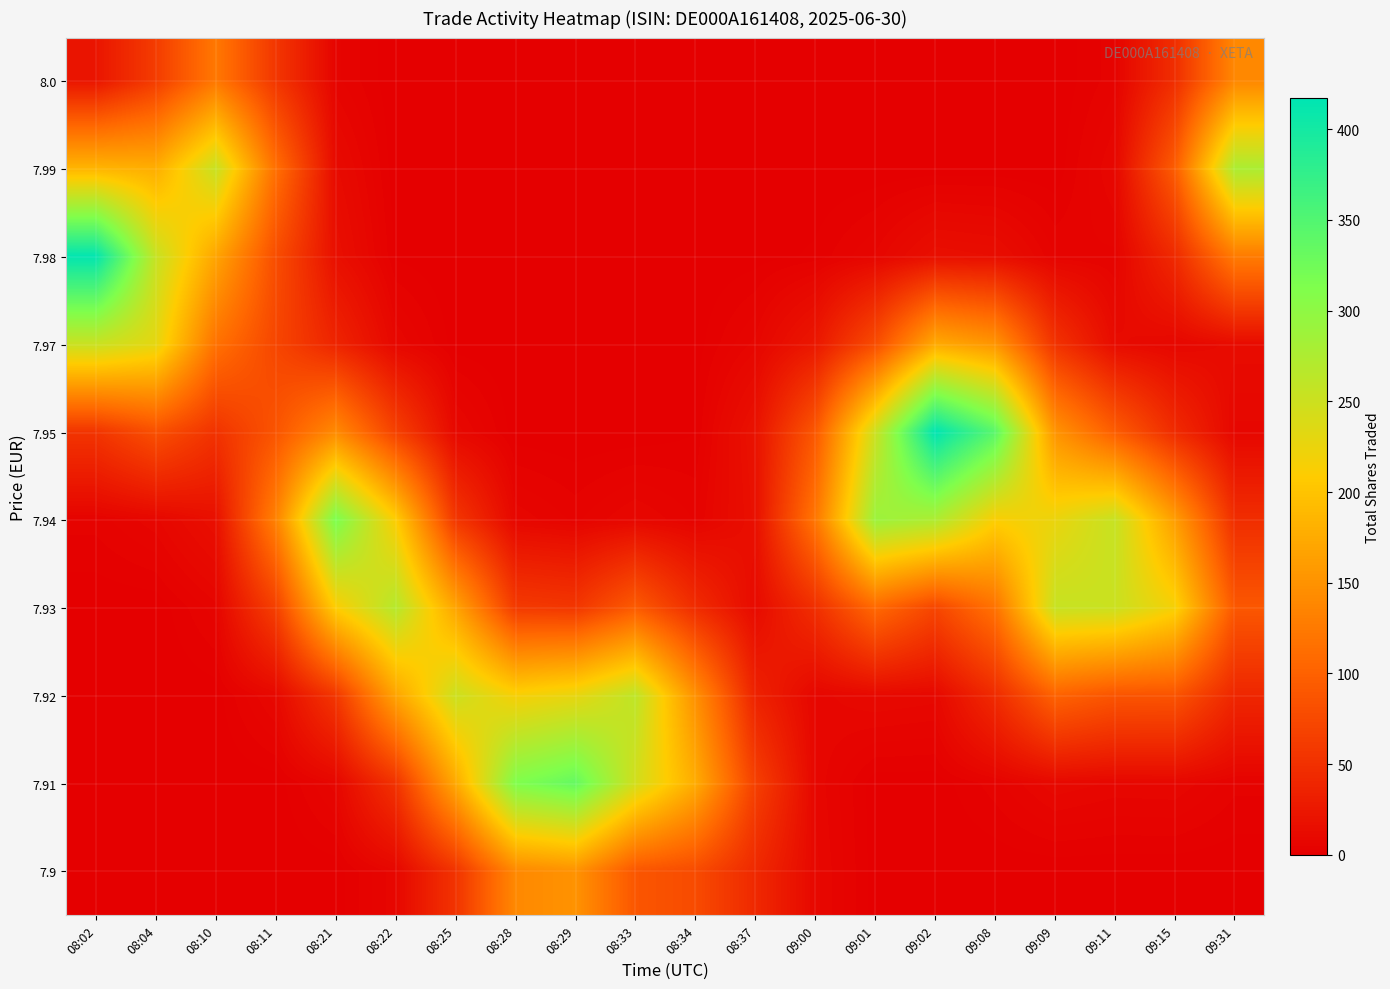

Reading right to left, list all the values displayed in this chart.

8.0: 09:31=139.0	09:15=47.8	09:11=4.3	09:09=0.1	09:08=0.0	09:02=0.0	09:01=0.0	09:00=0.0	08:37=0.0	08:34=0.0	08:33=0.0	08:29=0.0	08:28=0.0	08:25=0.0	08:22=0.1	08:21=5.4	08:11=56.2	08:10=123.1	08:04=62.0	08:02=22.2
7.99: 09:31=277.2	09:15=95.4	09:11=8.5	09:09=0.3	09:08=0.3	09:02=0.3	09:01=0.1	09:00=0.0	08:37=0.0	08:34=0.0	08:33=0.0	08:29=0.0	08:28=0.0	08:25=0.0	08:22=0.3	08:21=11.8	08:11=114.7	08:10=254.0	08:04=177.8	08:02=184.9
7.98: 09:31=126.8	09:15=43.7	09:11=4.5	09:09=4.8	09:08=14.6	09:02=16.4	09:01=6.8	09:00=2.0	08:37=0.6	08:34=0.1	08:33=0.0	08:29=0.0	08:28=0.0	08:25=0.0	08:22=1.3	08:21=16.6	08:11=79.6	08:10=169.0	08:04=255.5	08:02=414.7
7.97: 09:31=12.6	09:15=7.9	09:11=12.3	09:09=52.3	09:08=152.6	09:02=174.0	09:01=78.0	09:00=24.4	08:37=7.1	08:34=0.6	08:33=0.0	08:29=0.0	08:28=0.0	08:25=0.7	08:22=8.1	08:21=37.7	08:11=72.0	08:10=116.5	08:04=230.2	08:02=253.2
7.95: 09:31=7.6	09:15=44.2	09:11=95.5	09:09=151.7	09:08=343.6	09:02=417.2	09:01=250.5	09:00=90.0	08:37=19.0	08:34=1.5	08:33=0.2	08:29=0.1	08:28=0.5	08:25=9.3	08:22=67.0	08:21=142.0	08:11=86.7	08:10=52.1	08:04=82.1	08:02=54.1
7.94: 09:31=47.2	09:15=161.4	09:11=255.1	09:09=225.5	09:08=212.4	09:02=275.2	09:01=289.7	09:00=121.3	08:37=16.8	08:34=4.7	08:33=8.5	08:29=4.5	08:28=7.8	08:25=56.4	08:22=210.4	08:21=315.5	08:11=133.3	08:10=16.7	08:04=7.7	08:02=3.9
7.93: 09:31=89.8	09:15=216.8	09:11=252.1	09:09=254.9	09:08=117.2	09:02=71.8	09:01=108.1	09:00=48.6	08:37=11.4	08:34=45.6	08:33=93.5	08:29=56.0	08:28=59.6	08:25=168.3	08:22=269.0	08:21=210.4	08:11=66.0	08:10=5.8	08:04=0.3	08:02=0.1
7.92: 09:31=39.8	09:15=86.2	09:11=86.8	09:09=101.6	09:08=44.4	09:02=8.9	09:01=10.0	09:00=7.4	08:37=35.5	08:34=148.2	08:33=261.6	08:29=227.5	08:28=215.1	08:25=251.0	08:22=168.0	08:21=56.4	08:11=9.2	08:10=0.6	08:04=0.0	08:02=0.0
7.91: 09:31=3.8	09:15=8.0	09:11=7.8	09:09=9.5	09:08=4.2	09:02=0.5	09:01=0.5	09:00=7.7	08:37=65.9	08:34=176.2	08:33=245.6	08:29=334.7	08:28=312.2	08:25=173.1	08:22=51.9	08:21=7.4	08:11=0.5	08:10=0.0	08:04=0.0	08:02=0.0
7.9: 09:31=0.1	09:15=0.2	09:11=0.2	09:09=0.2	09:08=0.1	09:02=0.0	09:01=0.6	09:00=8.7	08:37=42.3	08:34=77.3	08:33=88.7	08:29=150.5	08:28=140.3	08:25=53.2	08:22=7.7	08:21=0.5	08:11=0.0	08:10=0.0	08:04=0.0	08:02=0.0